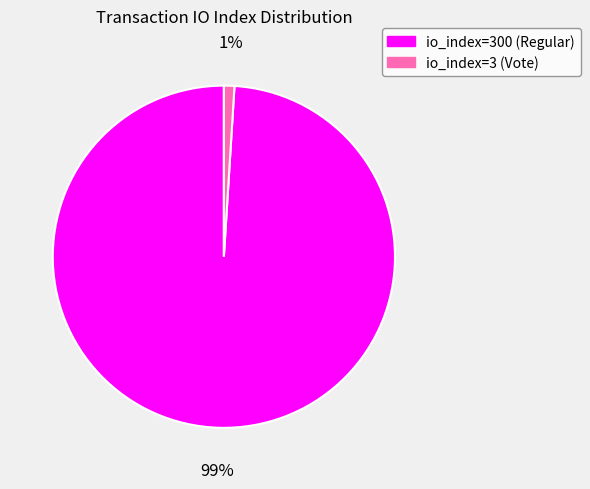

Between io_index=3 (Vote) and io_index=300 (Regular), which is larger?

io_index=300 (Regular)